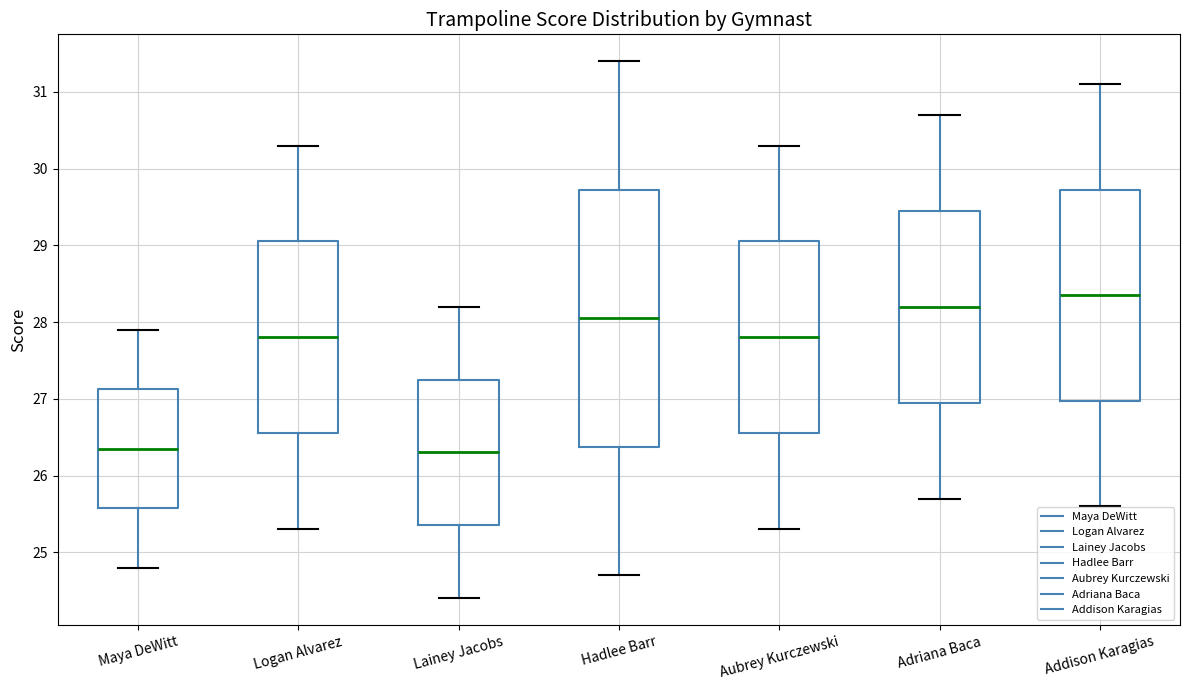

Reading left to right, transcribe this box plot: for each box, give where its median line is, the range the box spans, and where its two whiskers end, as read against the y-axis. The values are not printed on the chart, so give them approximately, as read against the axis.

Maya DeWitt: median 26.4, box 25.6 to 27.1, whiskers 24.8 to 27.9
Logan Alvarez: median 27.8, box 26.6 to 29.1, whiskers 25.3 to 30.3
Lainey Jacobs: median 26.3, box 25.4 to 27.3, whiskers 24.4 to 28.2
Hadlee Barr: median 28.1, box 26.4 to 29.7, whiskers 24.7 to 31.4
Aubrey Kurczewski: median 27.8, box 26.6 to 29.1, whiskers 25.3 to 30.3
Adriana Baca: median 28.2, box 27.0 to 29.5, whiskers 25.7 to 30.7
Addison Karagias: median 28.4, box 27.0 to 29.7, whiskers 25.6 to 31.1